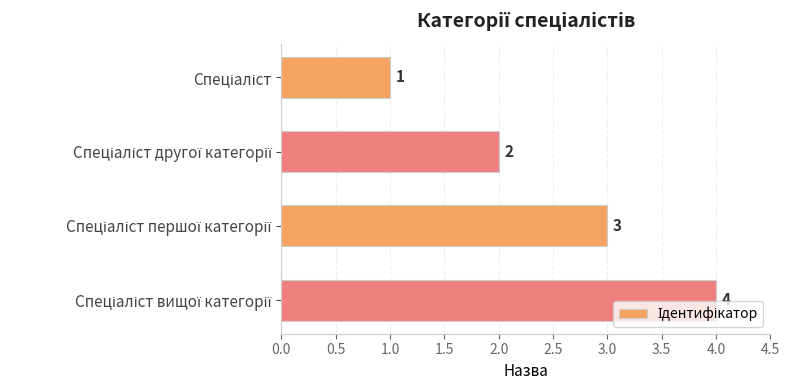

What is the greatest value displayed?

4